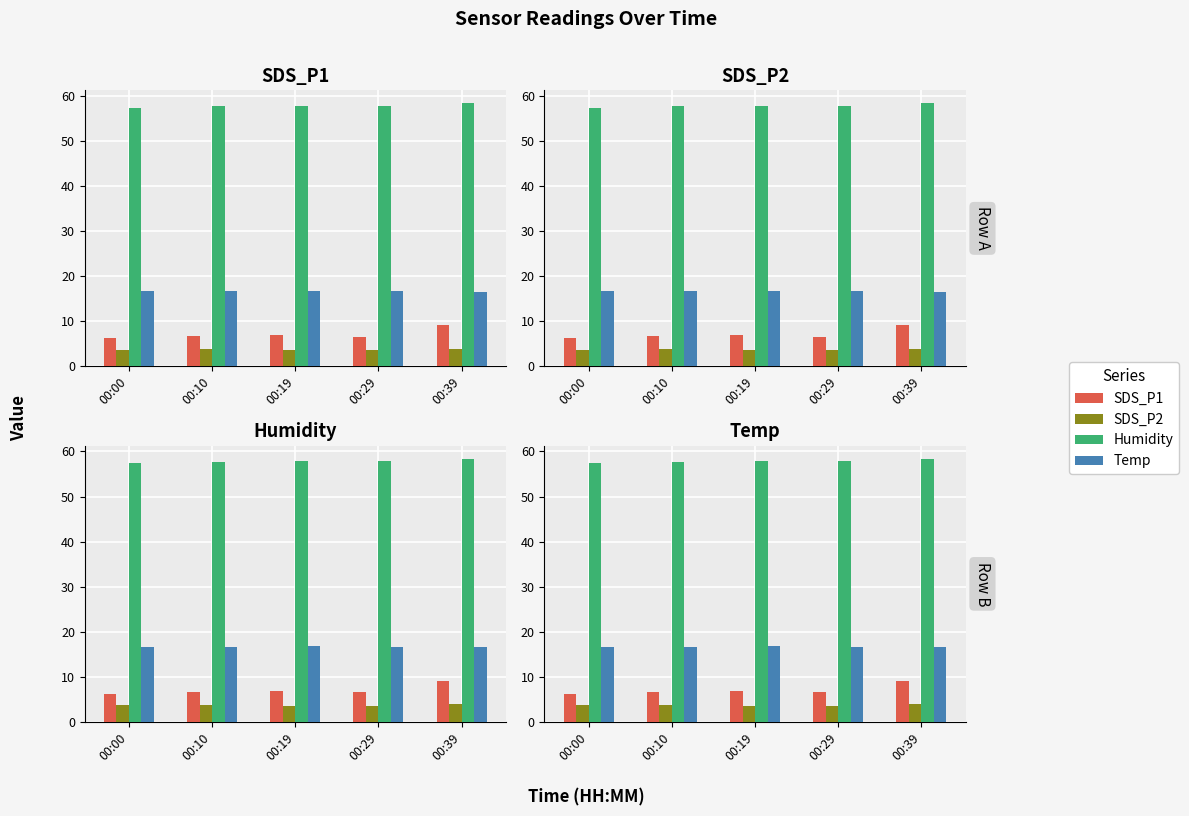

The value of SDS_P1 at 00:00 is 3.7. True or false?

False